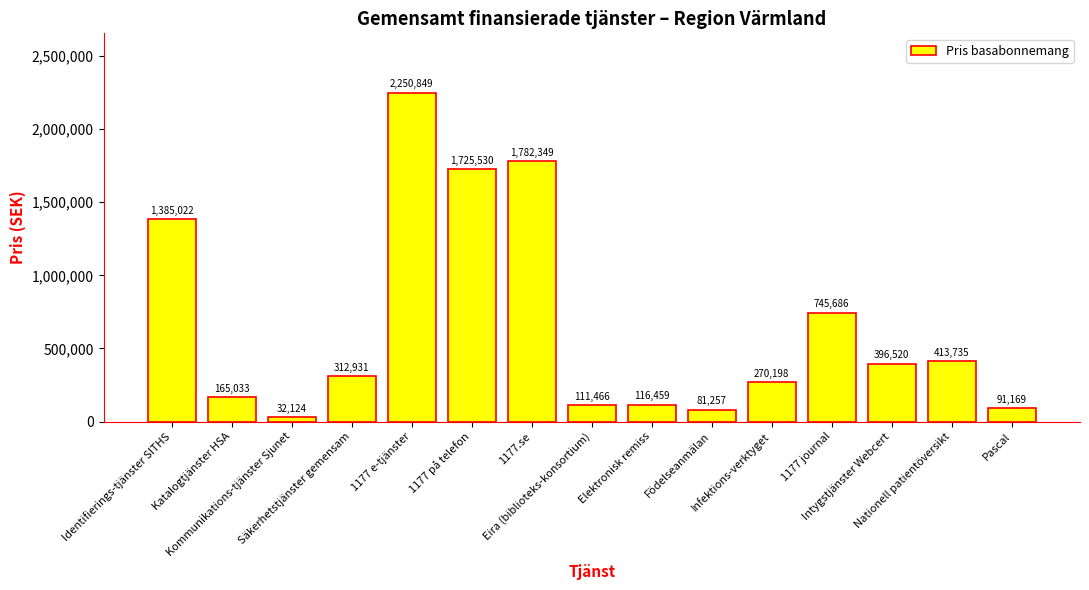

What is the value of the 6th bar from the left?

1725530.5